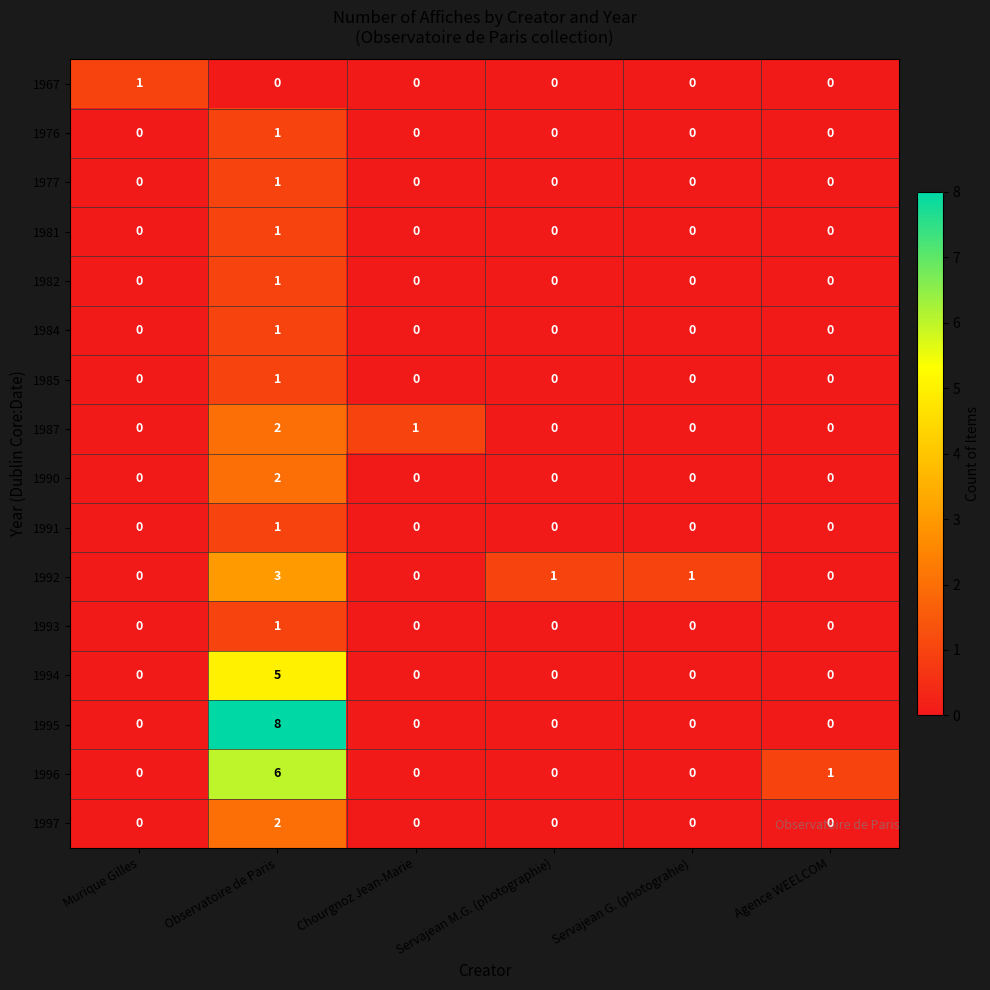

Which series has the largest range (max minus min)?

1995